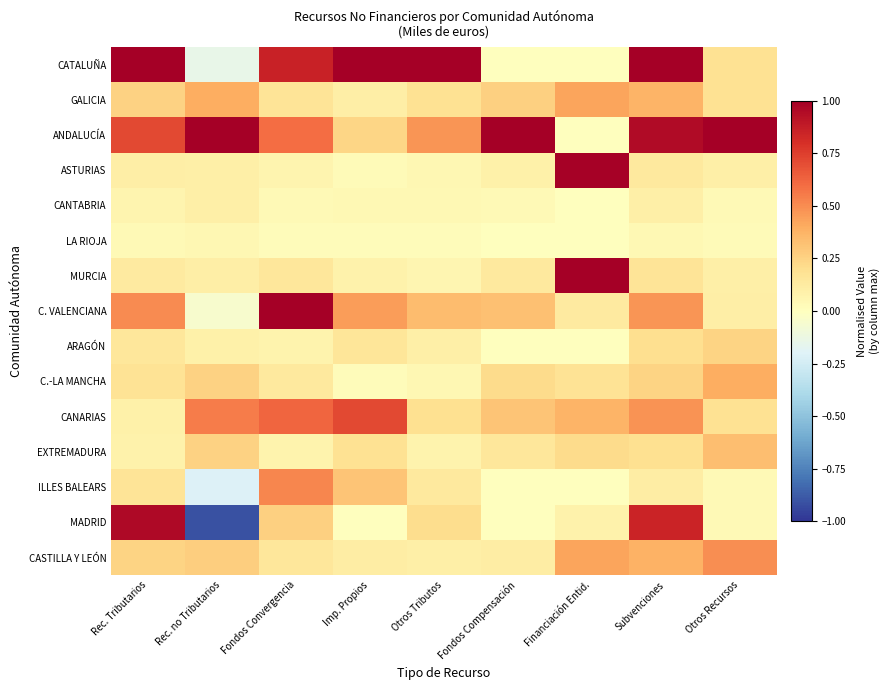

Which has a higher value, Rec. no Tributarios or Otros Recursos?

Otros Recursos